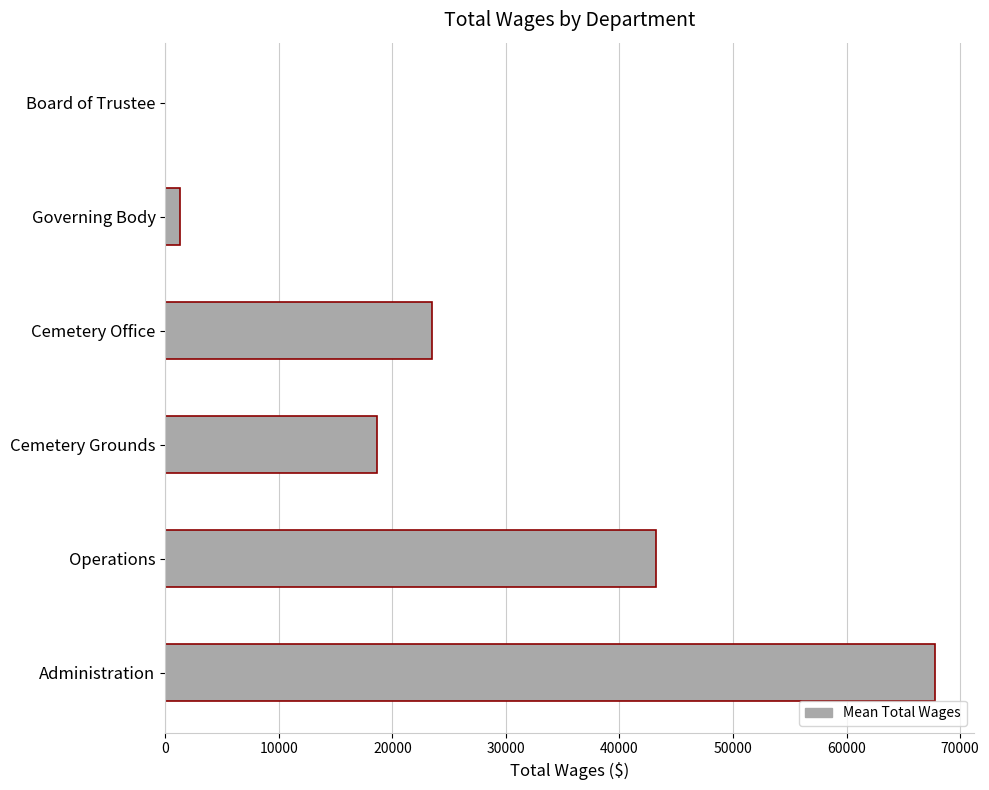

Reading bottom to top, extract all data points from this chart.

Administration=67794.7	Operations=43245.4	Cemetery Grounds=18675.5	Cemetery Office=23505.5	Governing Body=1320.2	Board of Trustee=0.0